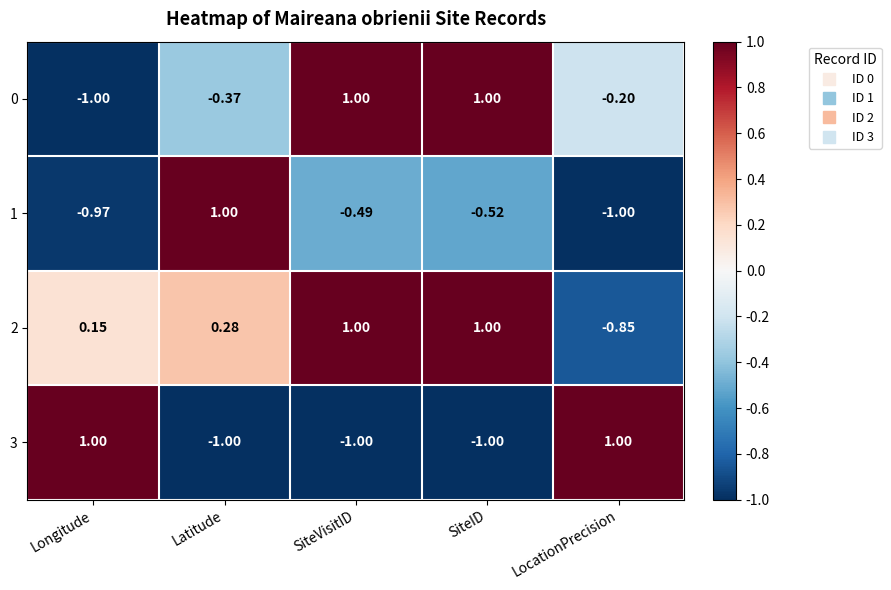

Which series has the largest total across all categories?

2